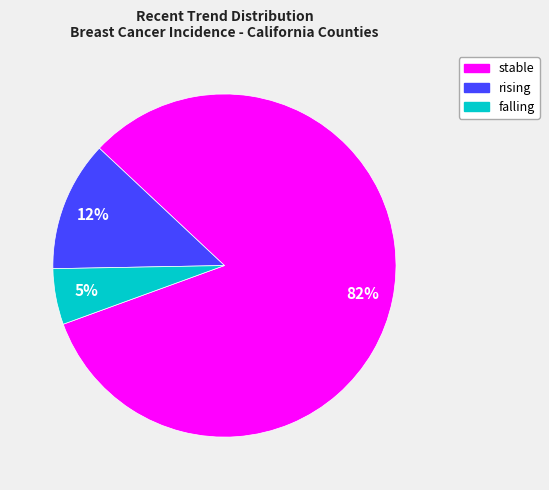

To the nearest percent, what is the difference between the rising and falling slice percentages?

7%